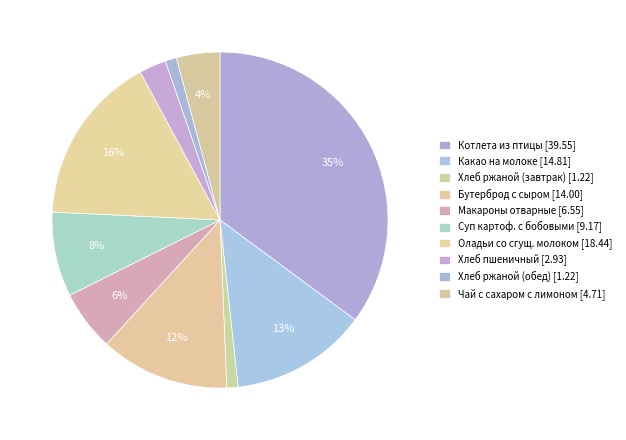

How many segments does this pie chart have?

10